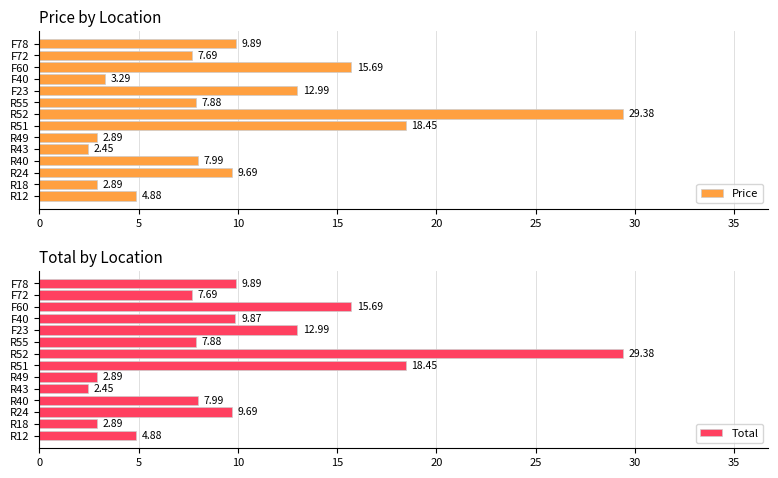

What are all the series names shown in the legend?

Price, Total